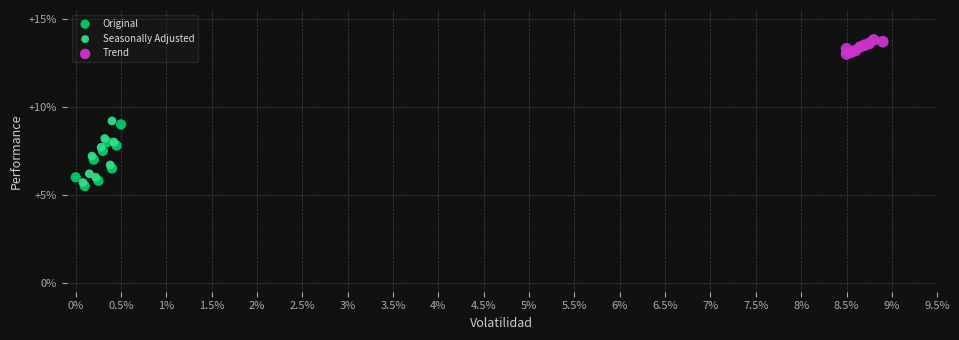

Which series contains the highest Y value?

Trend